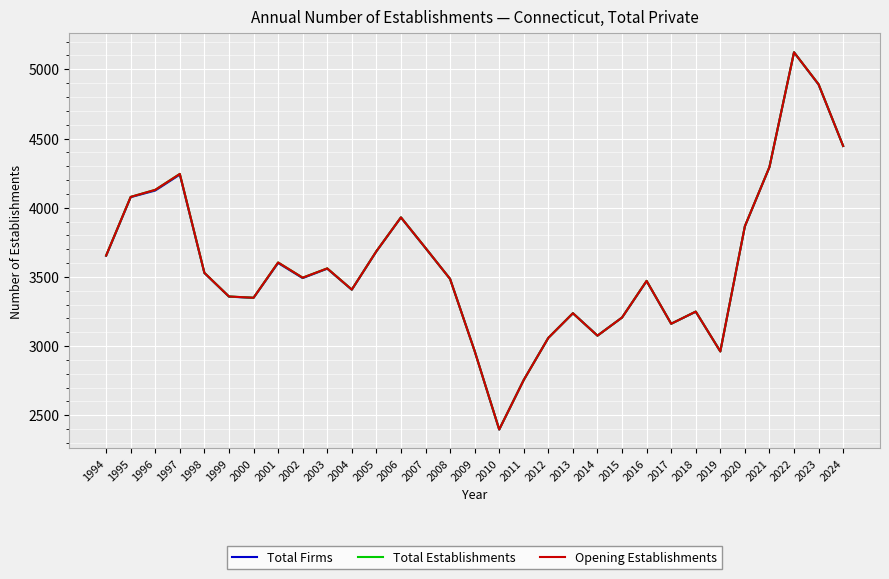

Does the chart have visible grid lines?

Yes